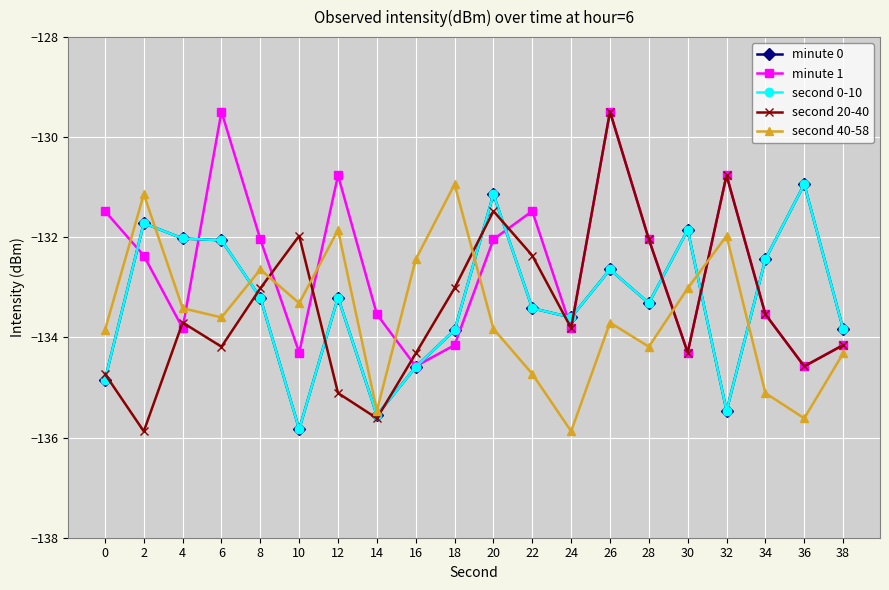

The minute 0 series shows -133.3 at 28. True or false?

True